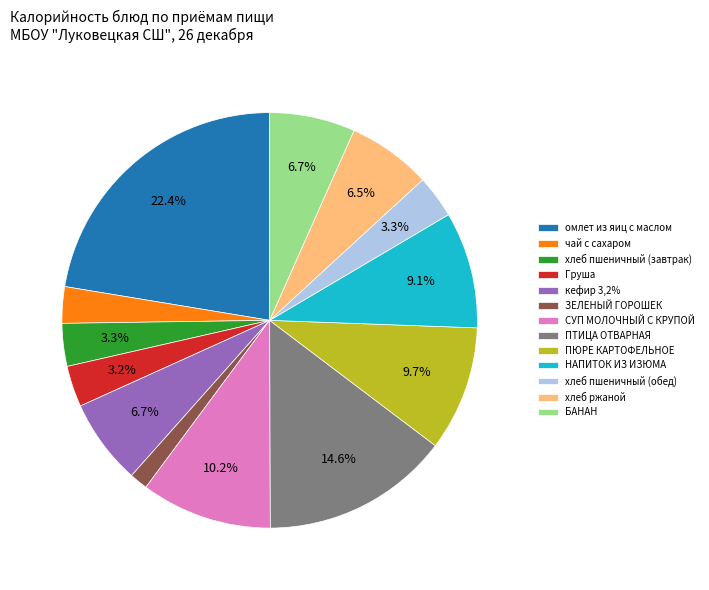

Is it true that ЗЕЛЕНЫЙ ГОРОШЕК is 7% of the pie?

False